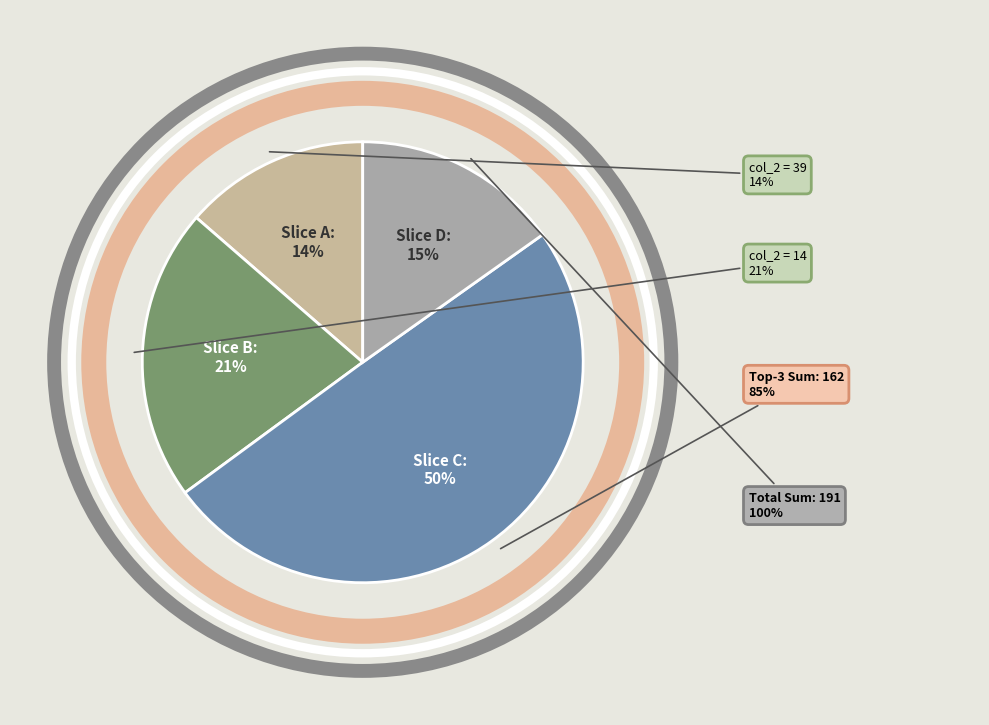

Does 73 represent more than half of the total?

No